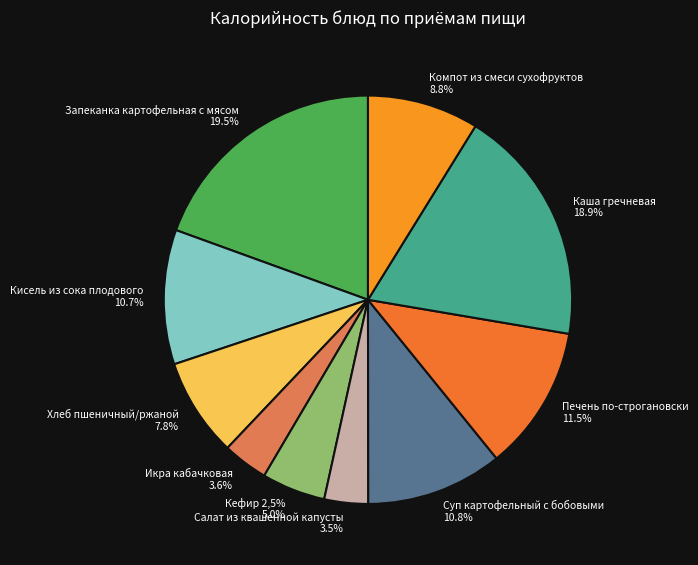

What portion of the pie excludes Компот из смеси сухофруктов?

91.2%